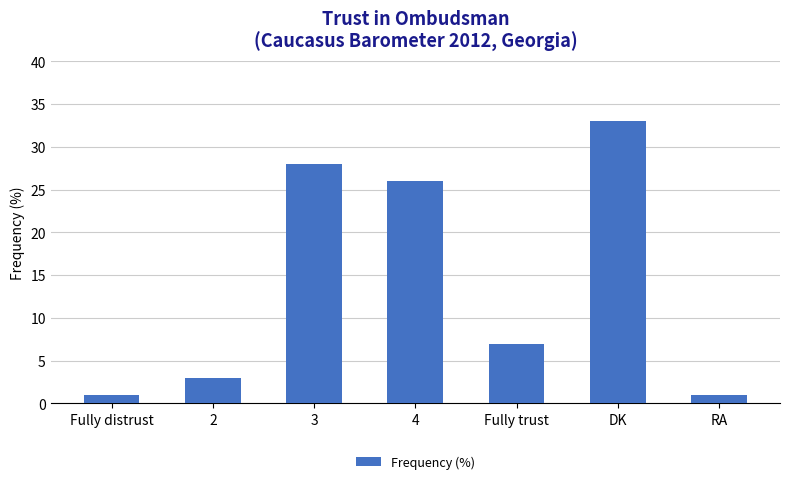

What is the sum of the values at Fully trust and Fully distrust?

8